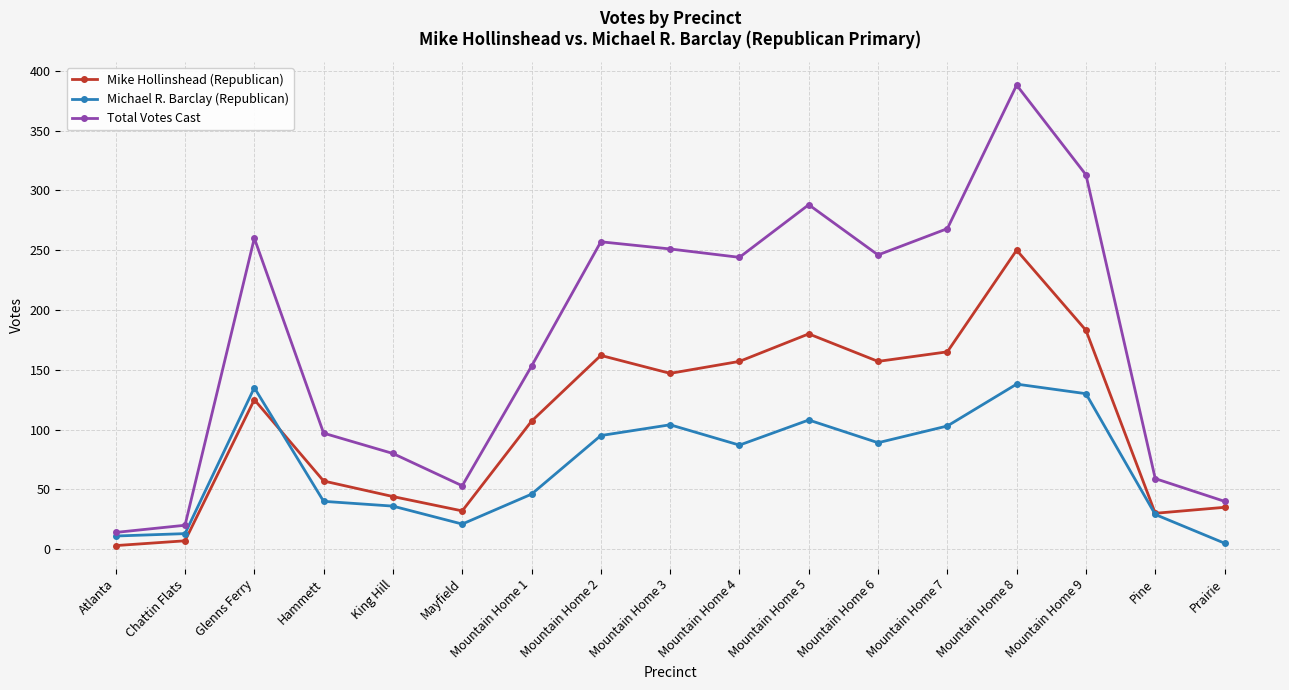

What is the difference between the maximum and second lowest values in the Mike Hollinshead (Republican) series?

243